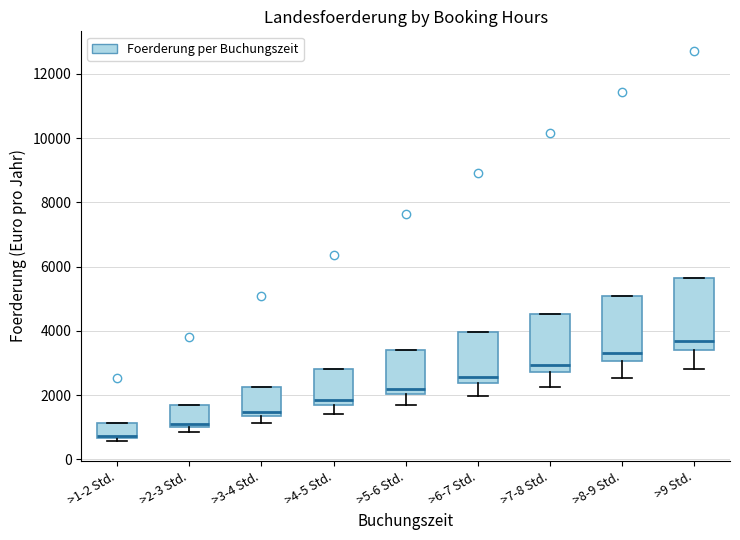

Where is the lower edge of the box for >2-3 Std. on the y-axis? The values are not printed on the chart, so give them approximately, as read against the axis.

1000